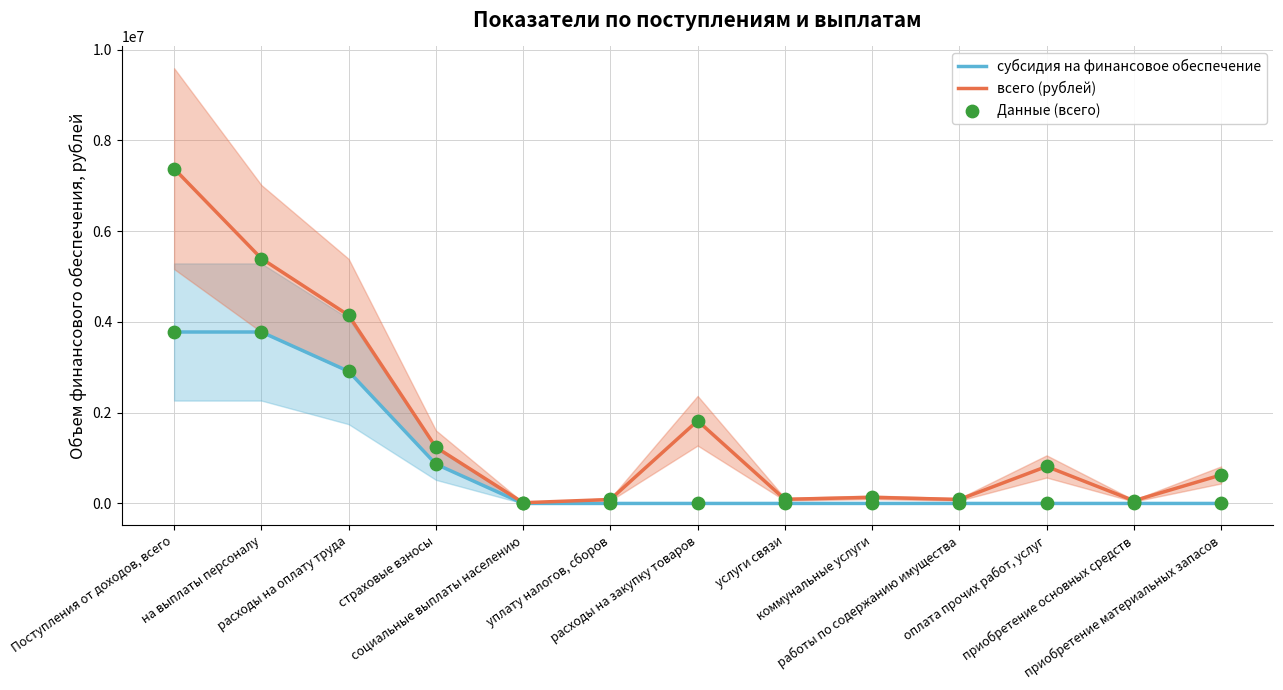

Which series has the largest total across all categories?

всего (рублей)